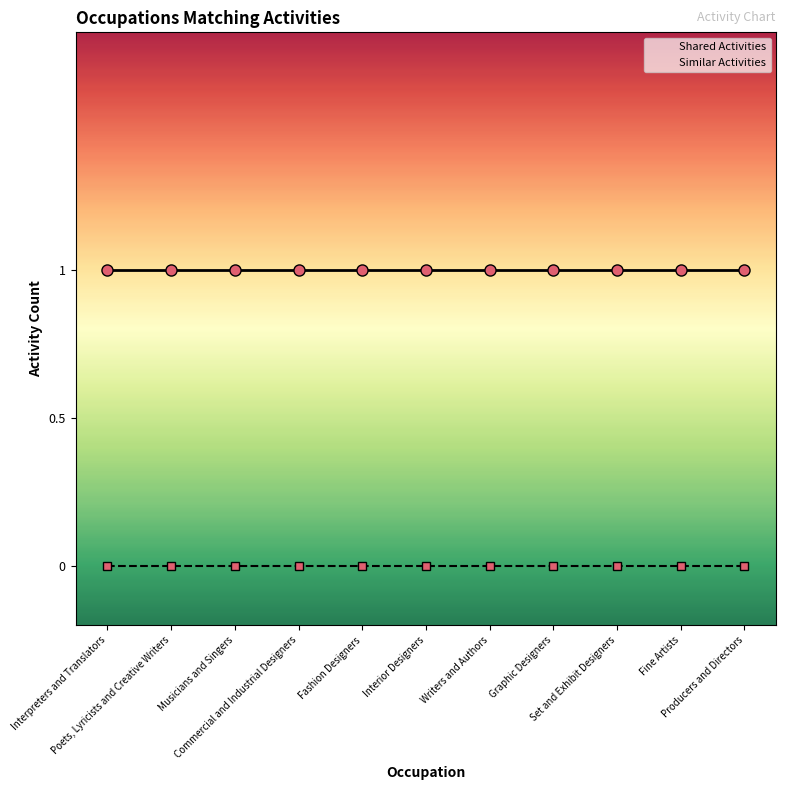

List the labels in order of Shared Activities value, smallest first.

Interpreters and Translators, Poets, Lyricists and Creative Writers, Musicians and Singers, Commercial and Industrial Designers, Fashion Designers, Interior Designers, Writers and Authors, Graphic Designers, Set and Exhibit Designers, Fine Artists, Producers and Directors